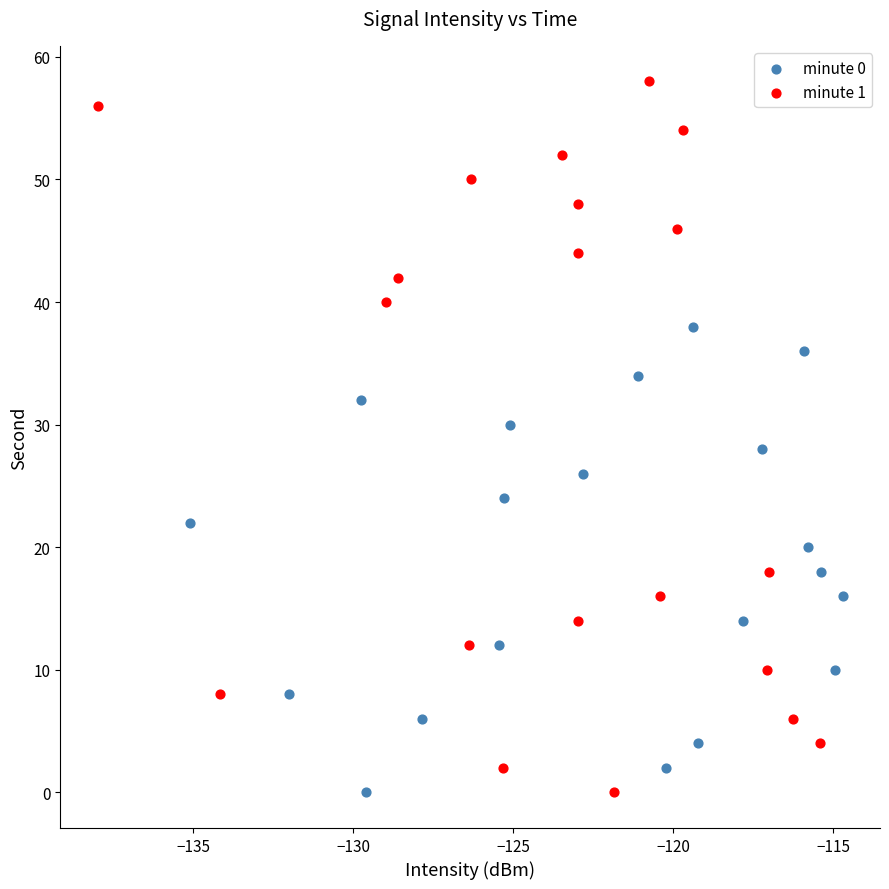

Which series has the widest spread of Y values?

minute 1